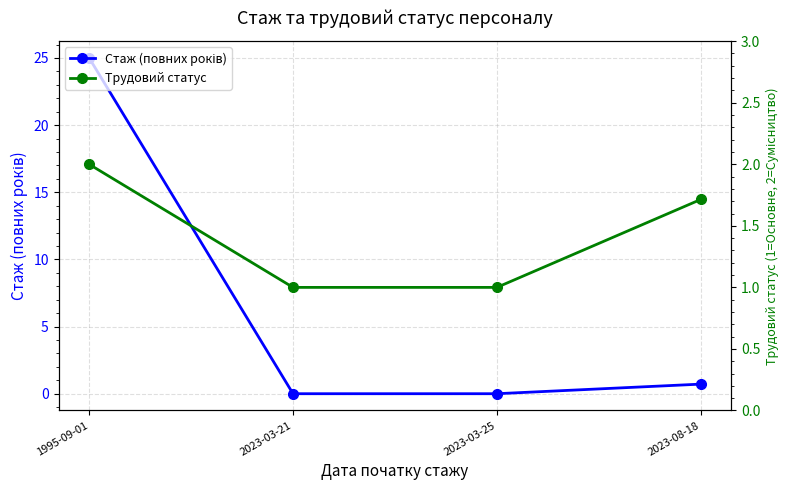

At which category is the sum across all series the highest?

1995-09-01